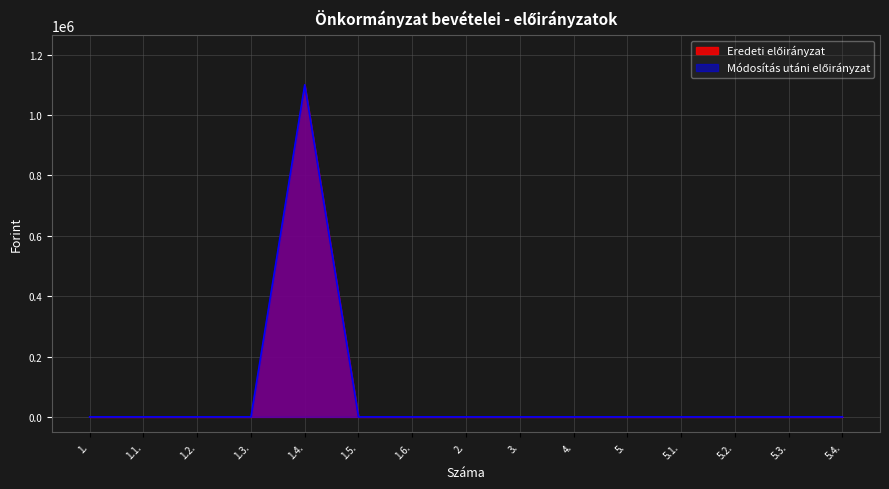

Reading left to right, transcribe all the data shown in this chart.

Eredeti előirányzat: 1.=0	1.1.=0	1.2.=0	1.3.=0	1.4.=1100000	1.5.=0	1.6.=0	2.=0	3.=0	4.=0	5.=0	5.1.=0	5.2.=0	5.3.=0	5.4.=0
Módosítás utáni előirányzat: 1.=0	1.1.=0	1.2.=0	1.3.=0	1.4.=1100000	1.5.=0	1.6.=0	2.=0	3.=0	4.=0	5.=0	5.1.=0	5.2.=0	5.3.=0	5.4.=0